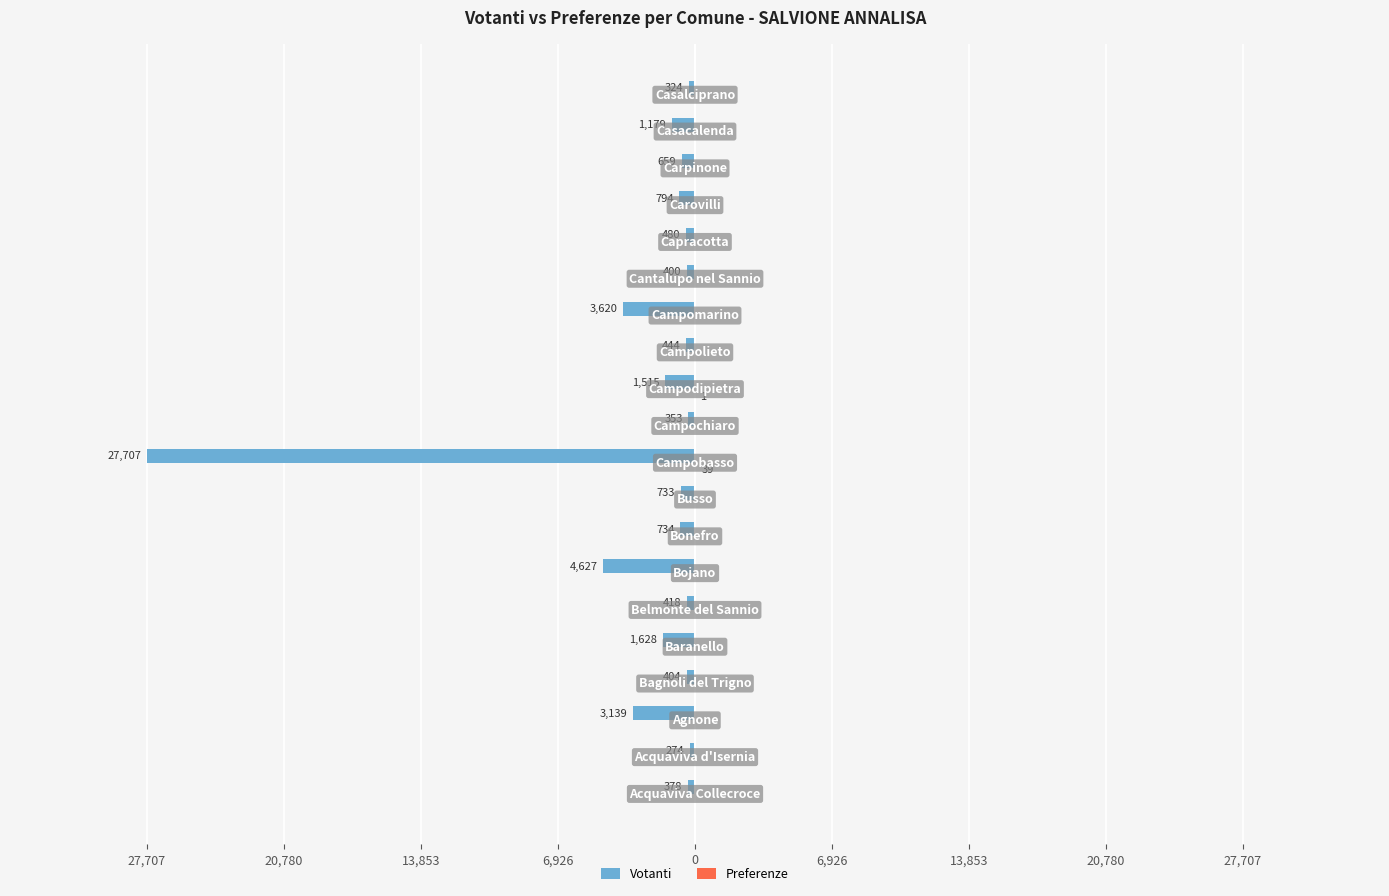

What are all the series names shown in the legend?

Votanti, Preferenze